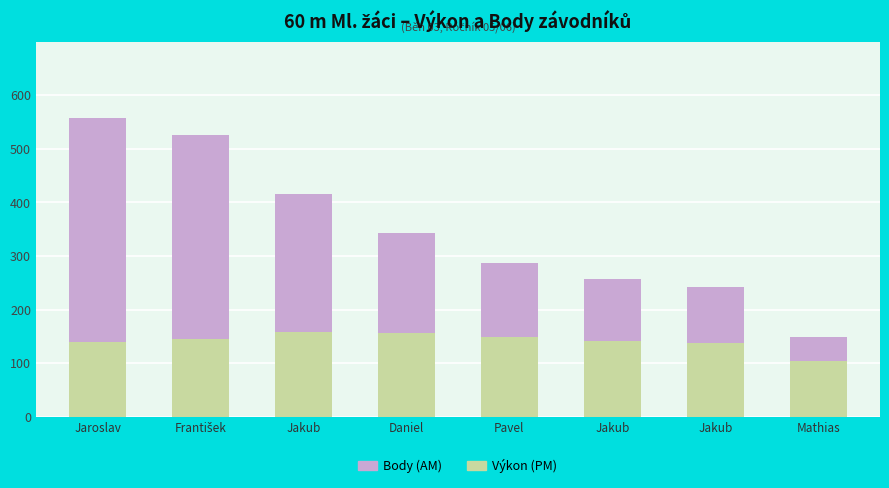

How many data points does each series have?

8